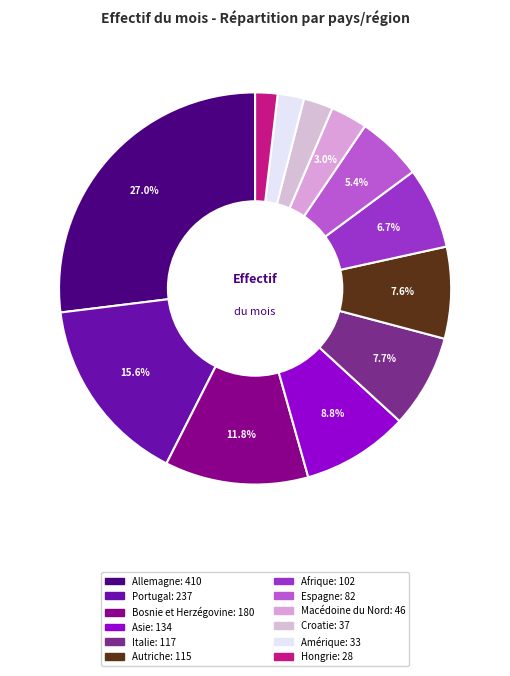

Combined, do Afrique and Croatie account for over 50%?

No